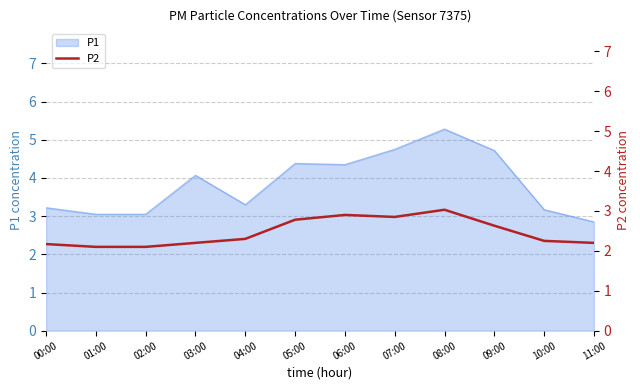

Which category has the highest value in the P1 series?

08:00